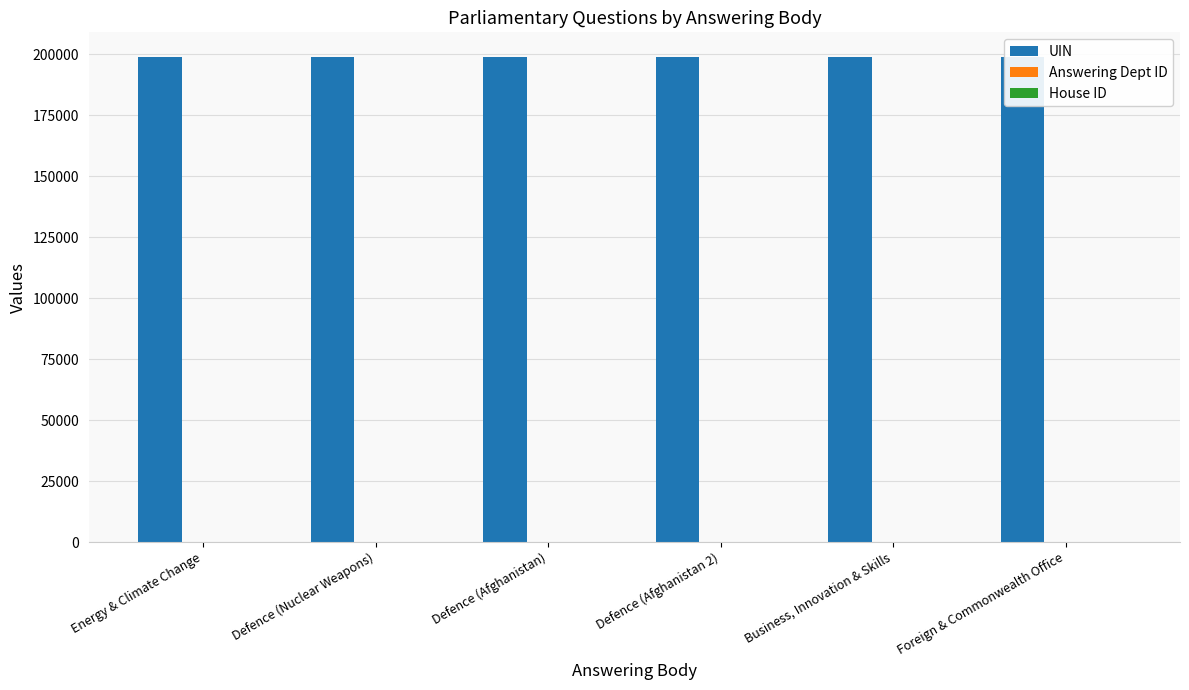

What is the sum of all UIN values?

1193900